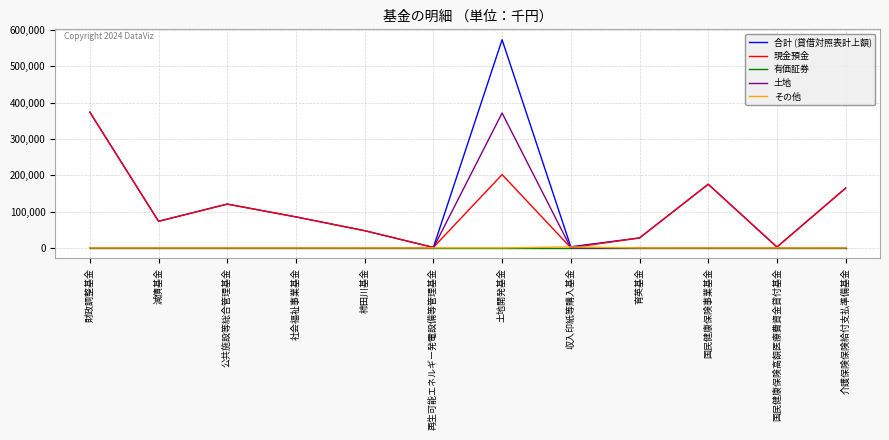

The 合計 (貸借対照表計上額) series shows 166321 at 公共施設等総合管理基金. True or false?

False